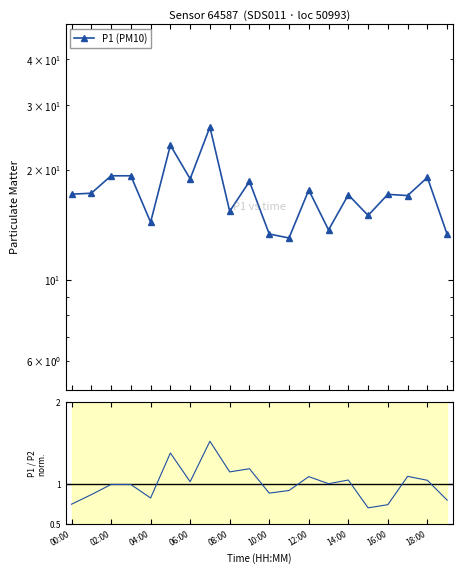

Where does the data first go above 17?

00:00